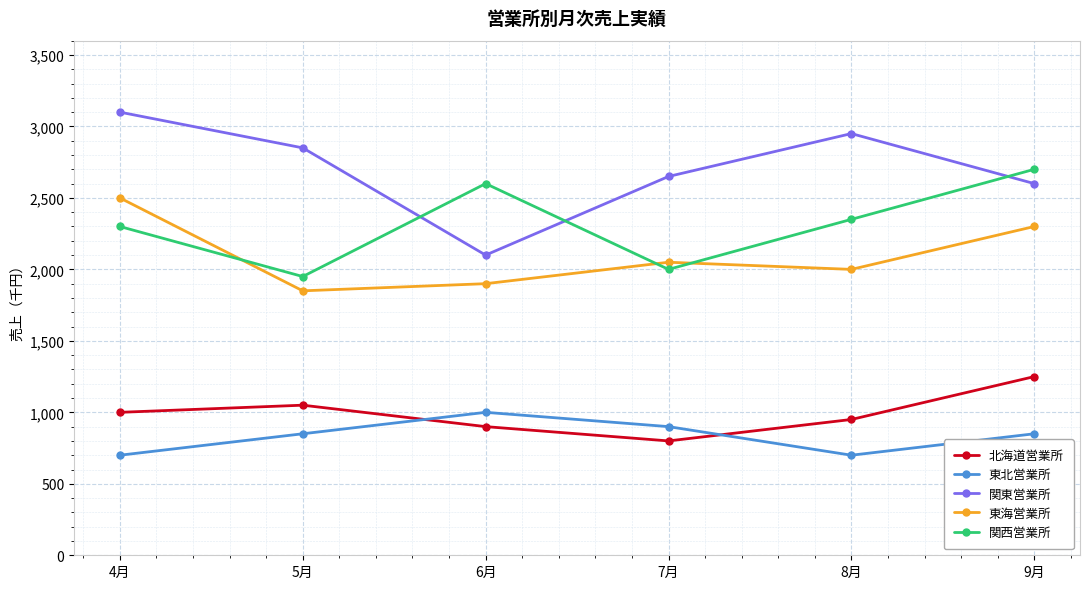

What is the sum of the 北海道営業所 values at 6月 and 5月?

1950